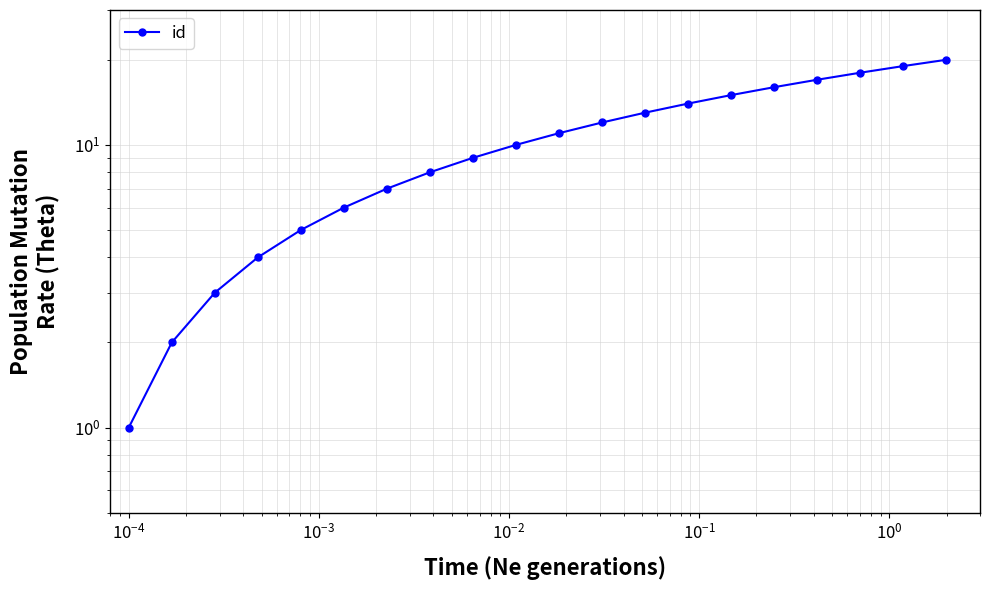

Reading left to right, list all the values displayed in this chart.

1	2	3	4	5	6	7	8	9	10	11	12	13	14	15	16	17	18	19	20